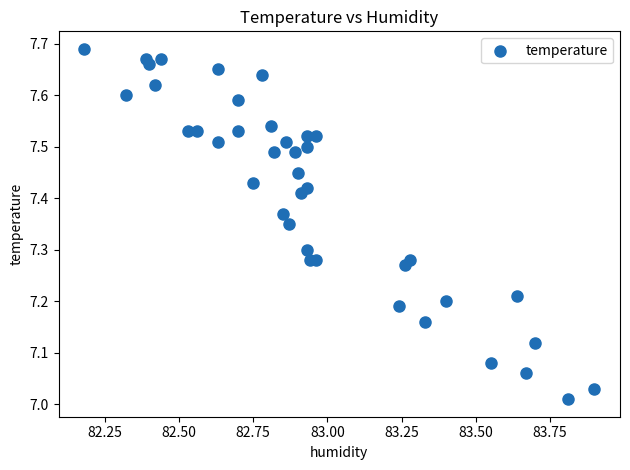

What is the range of Y values (max minus min)?

0.7